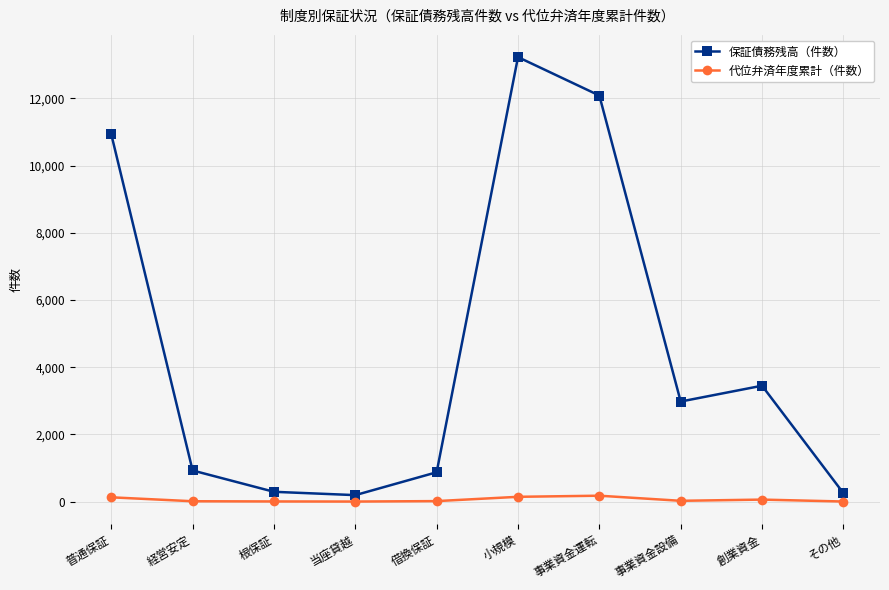

At 小規模, list the series in order from largest to smallest.

保証債務残高（件数）, 代位弁済年度累計（件数）